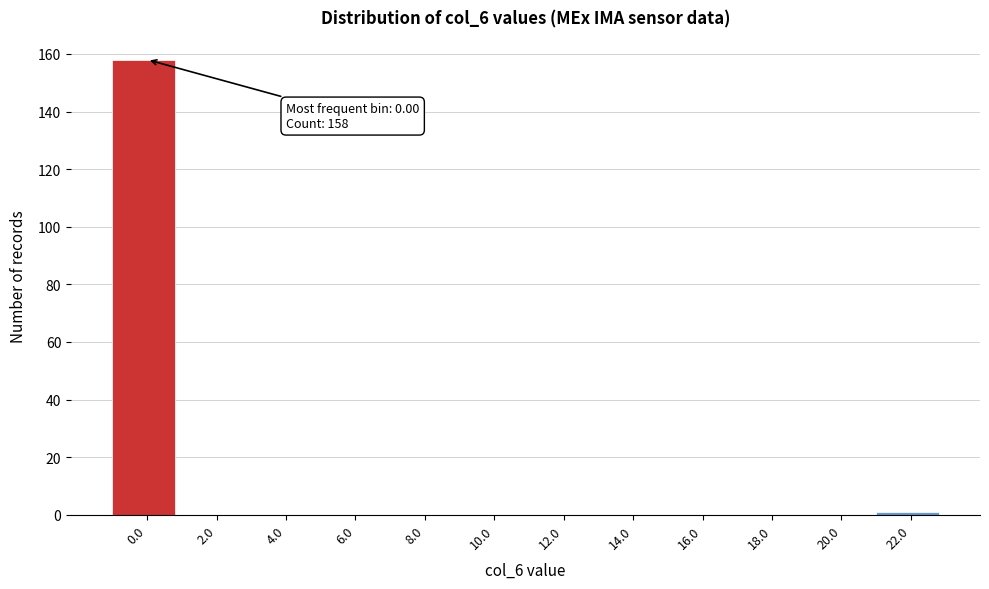

Reading left to right, what are all the values shown in this chart?

0.0=158	2.0=0	4.0=0	6.0=0	8.0=0	10.0=0	12.0=0	14.0=0	16.0=0	18.0=0	20.0=0	22.0=1